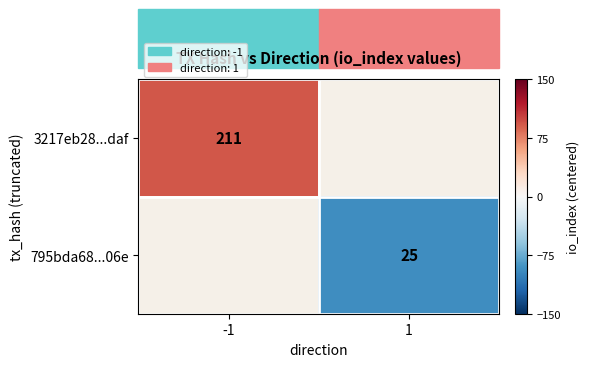

The 795bda68...06e series shows 16 at 1. True or false?

False